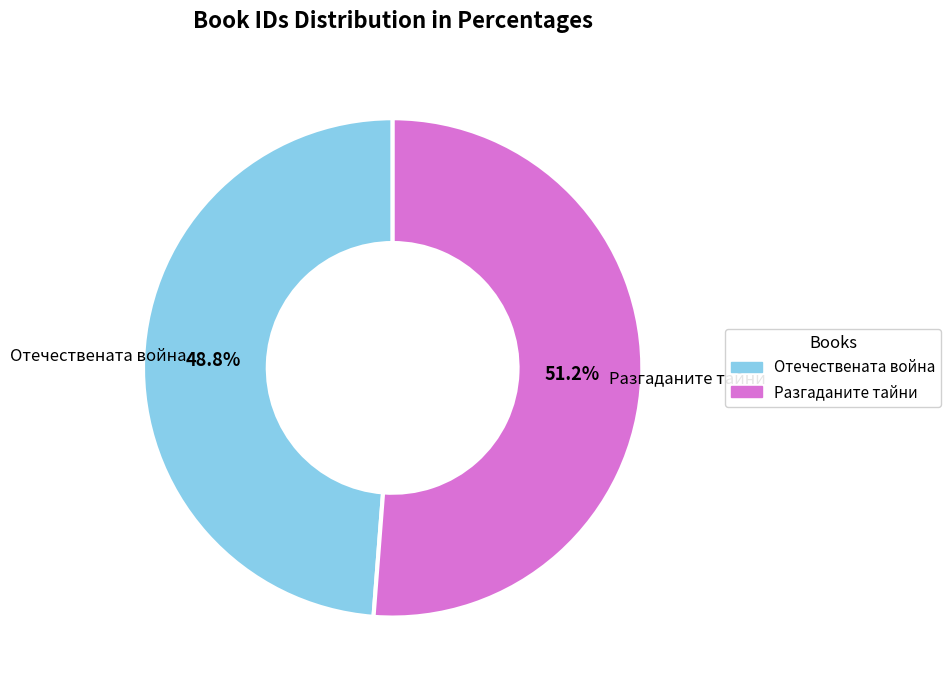

What is the total percentage of Разгаданите тайни and Отечествената война?

100.0%